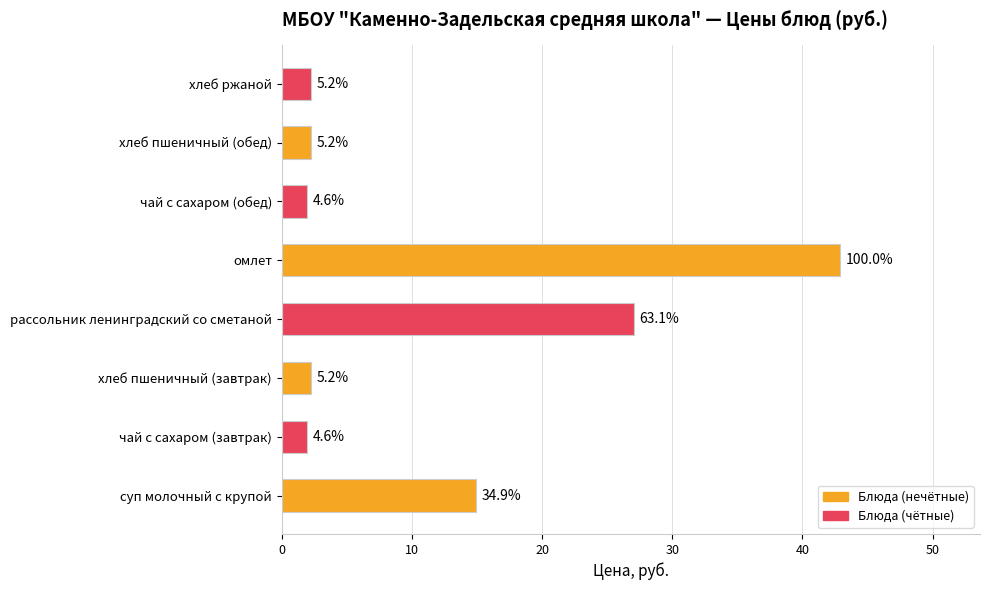

How many bars are there in total?

8